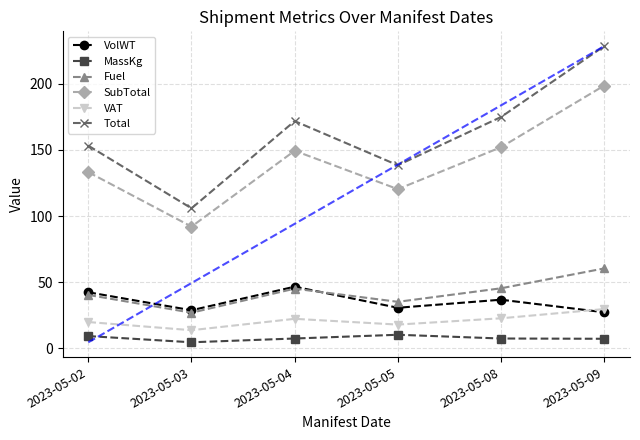

At which category is the sum across all series the highest?

2023-05-09